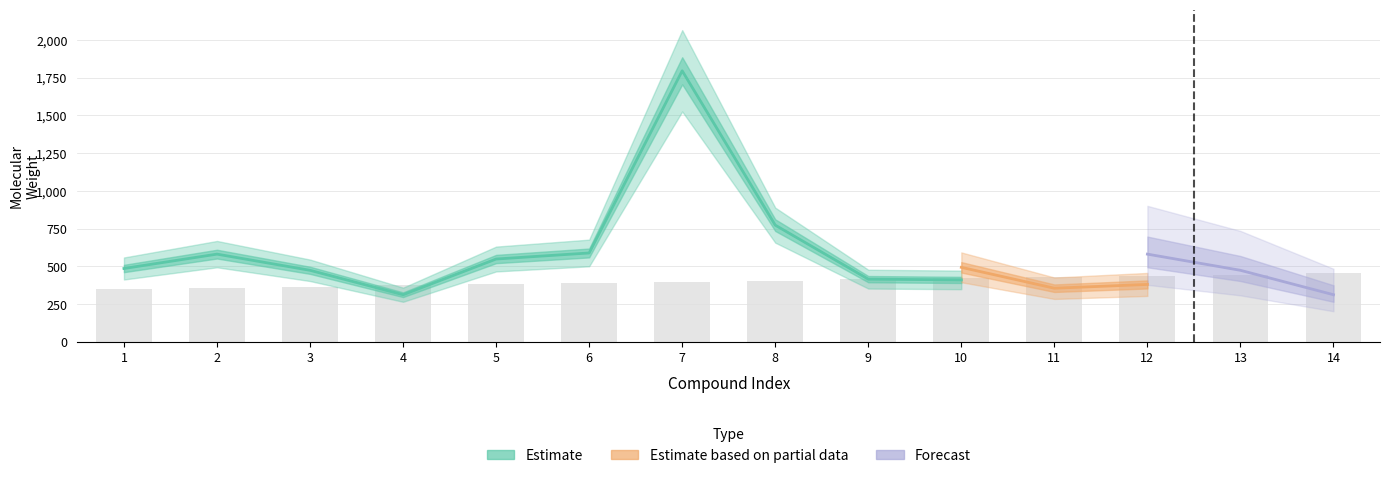

What is the sum of the Estimate values at 9 and 3?

889.4